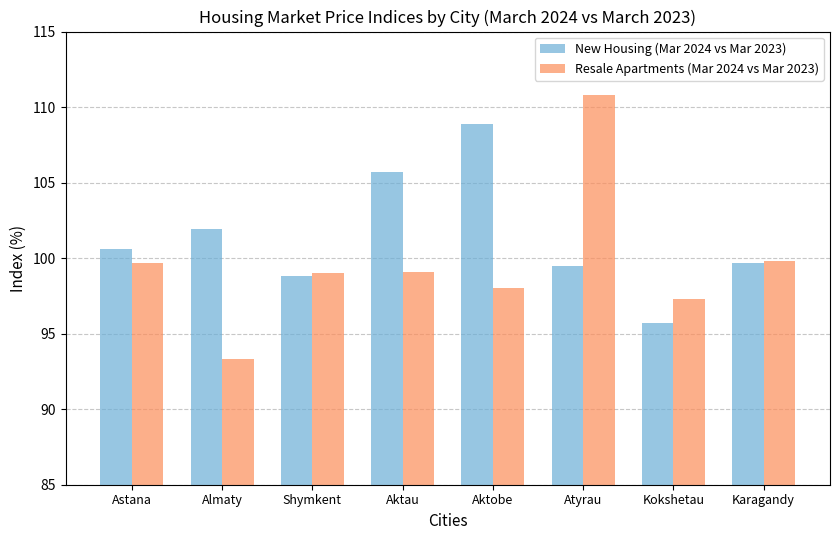

At Almaty, list the series in order from largest to smallest.

New Housing (Mar 2024 vs Mar 2023), Resale Apartments (Mar 2024 vs Mar 2023)